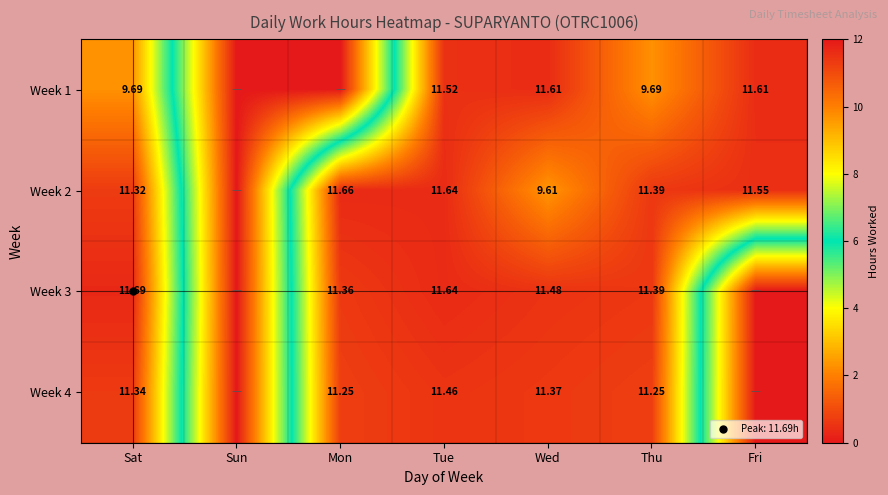

The Week 4 series shows 15.7 at Tue. True or false?

False